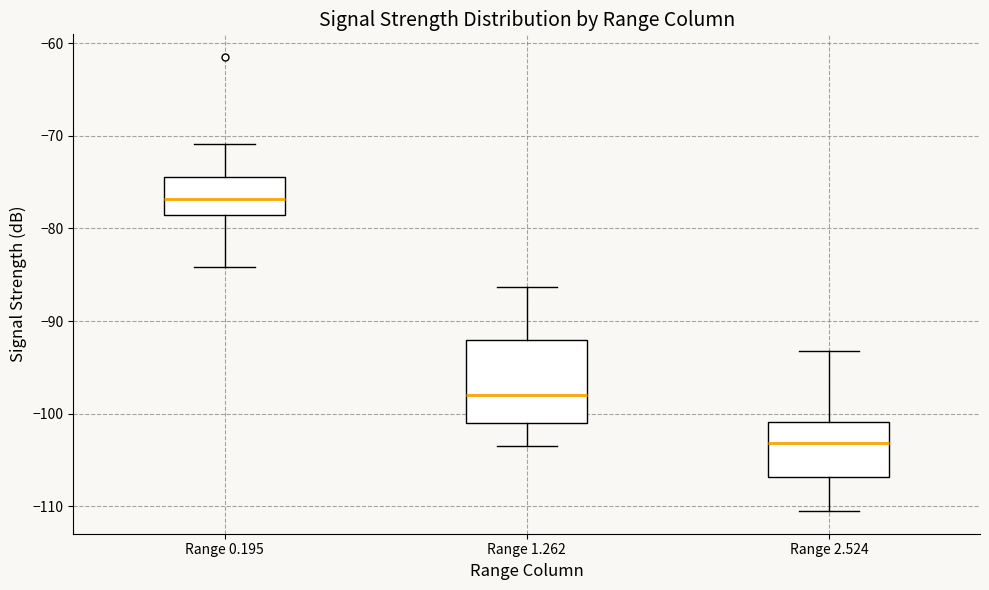

Reading left to right, transcribe this box plot: for each box, give where its median line is, the range the box spans, and where its two whiskers end, as read against the y-axis. The values are not printed on the chart, so give them approximately, as read against the axis.

Range 0.195: median -77, box -78 to -74, whiskers -84 to -71
Range 1.262: median -98, box -101 to -92, whiskers -103 to -86
Range 2.524: median -103, box -107 to -101, whiskers -110 to -93